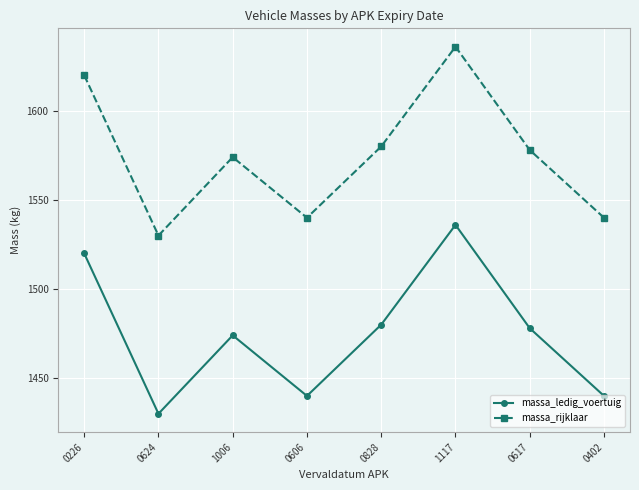

What is the difference between the maximum and minimum values in the massa_ledig_voertuig series?

106